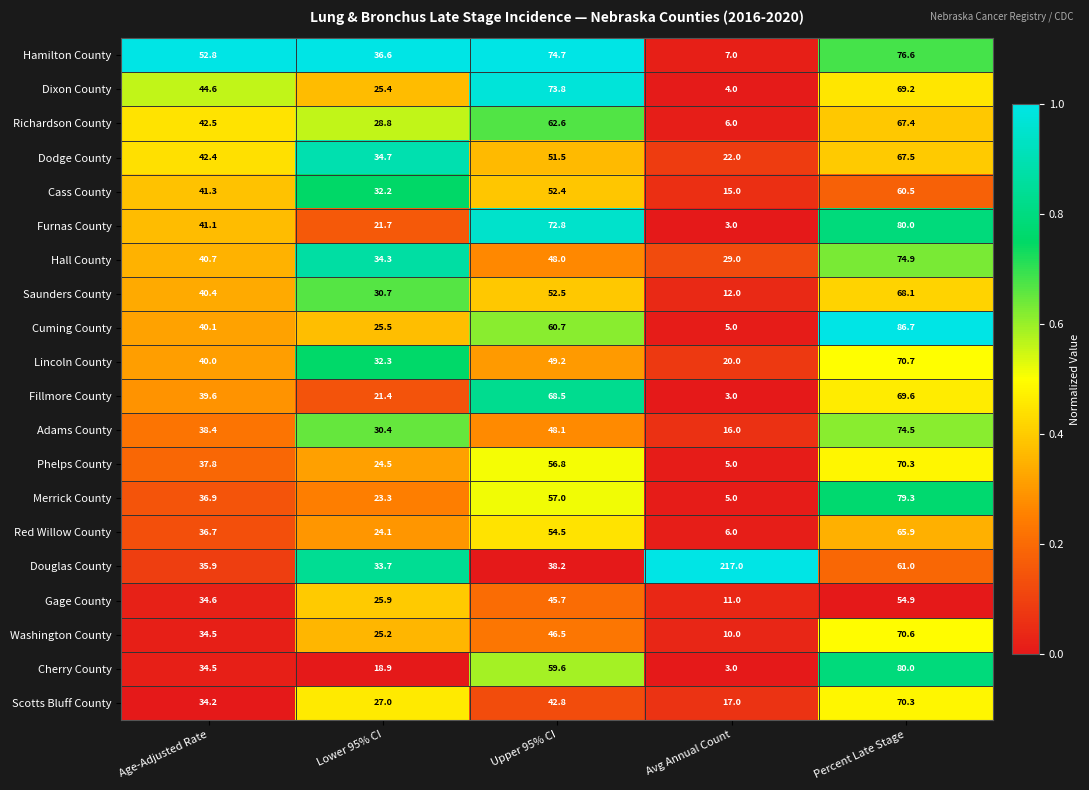

True or false: Hall County has a value of 24.6 at Upper 95% CI.

False